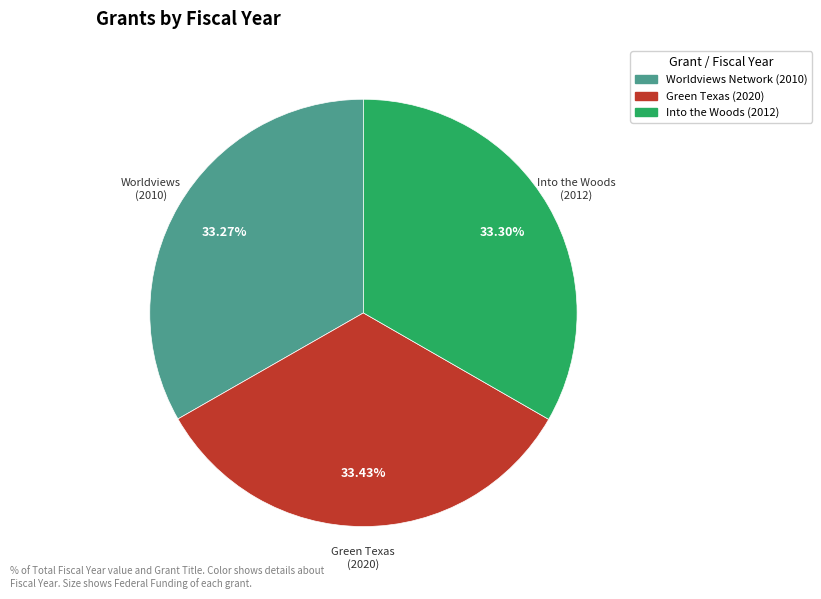

Is there a majority slice in this chart?

No